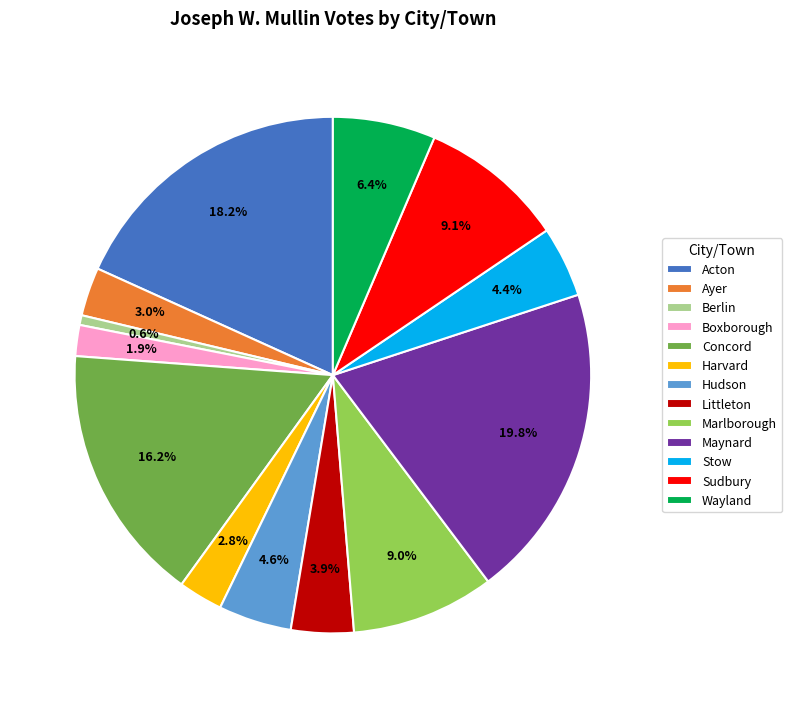

Count the number of slices in the pie.

13